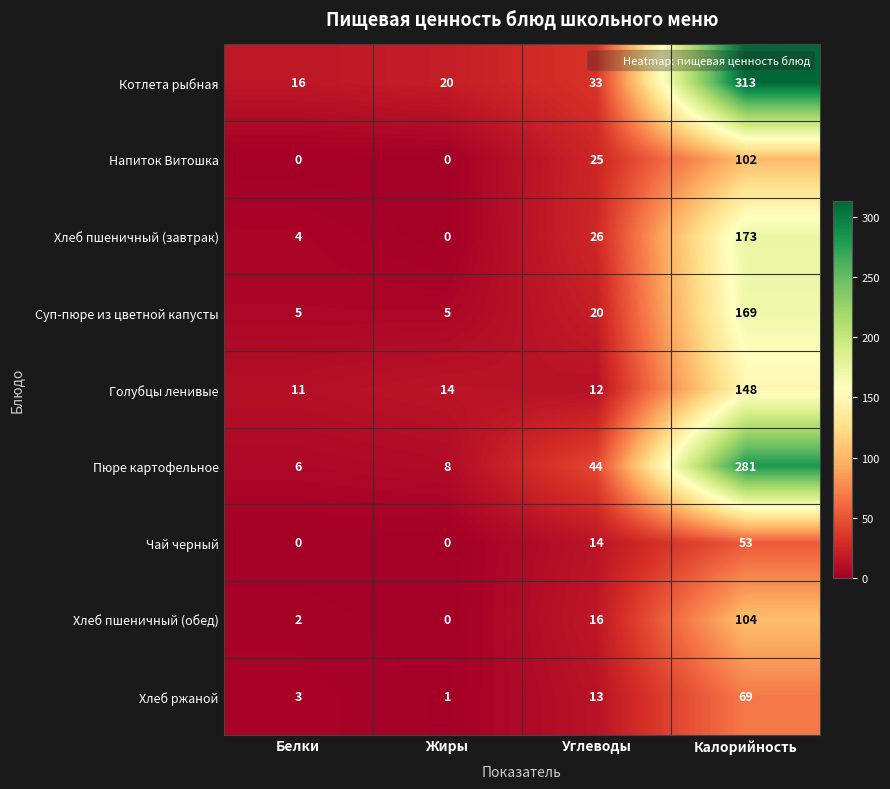

Between Белки and Калорийность, which series saw the biggest shift?

Котлета рыбная